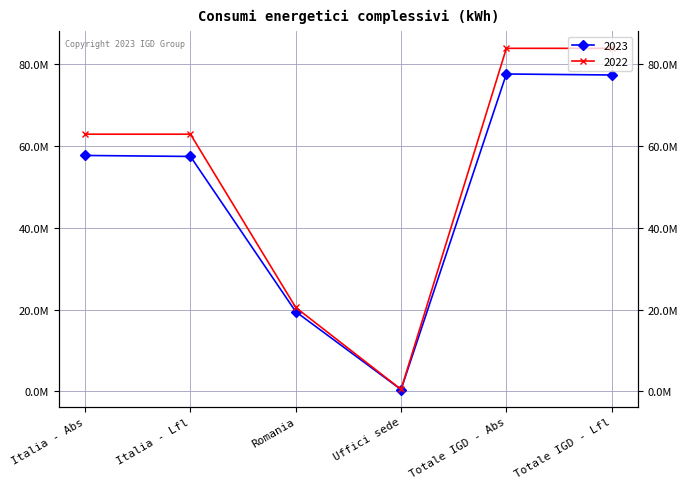

What is the approximate value of 2023 at Totale IGD - Abs?

77540885